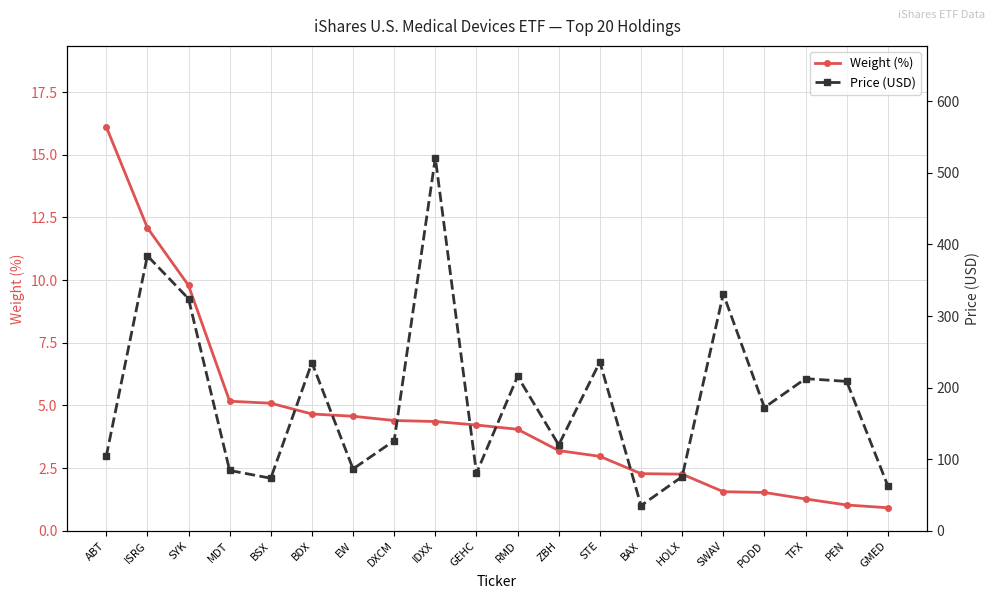

What is the spread (max minus min) of values at IDXX?

516.8